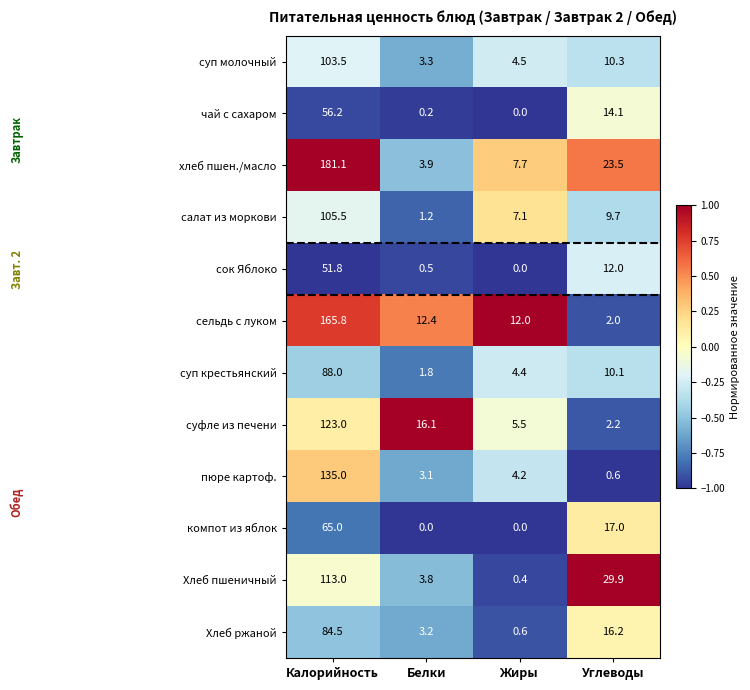

The сельдь с луком series shows 0.9 at Углеводы. True or false?

False